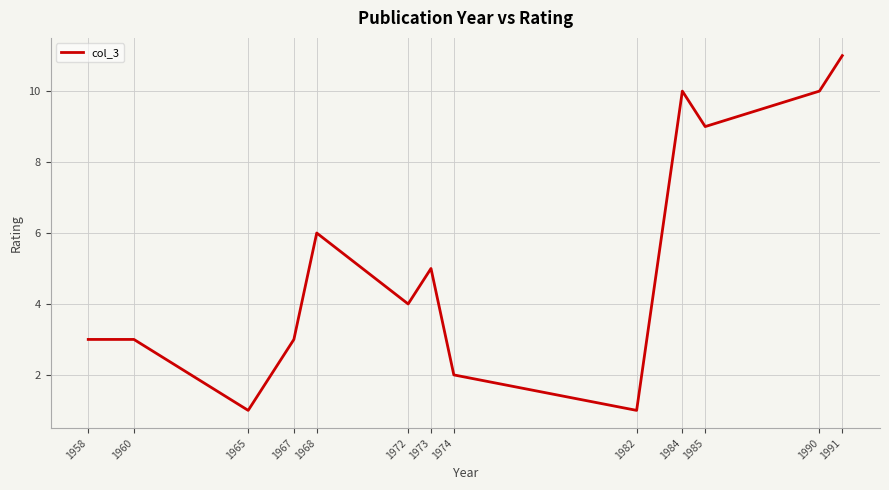

Reading left to right, list all the values displayed in this chart.

3	3	1	3	6	4	5	2	1	10	9	10	11